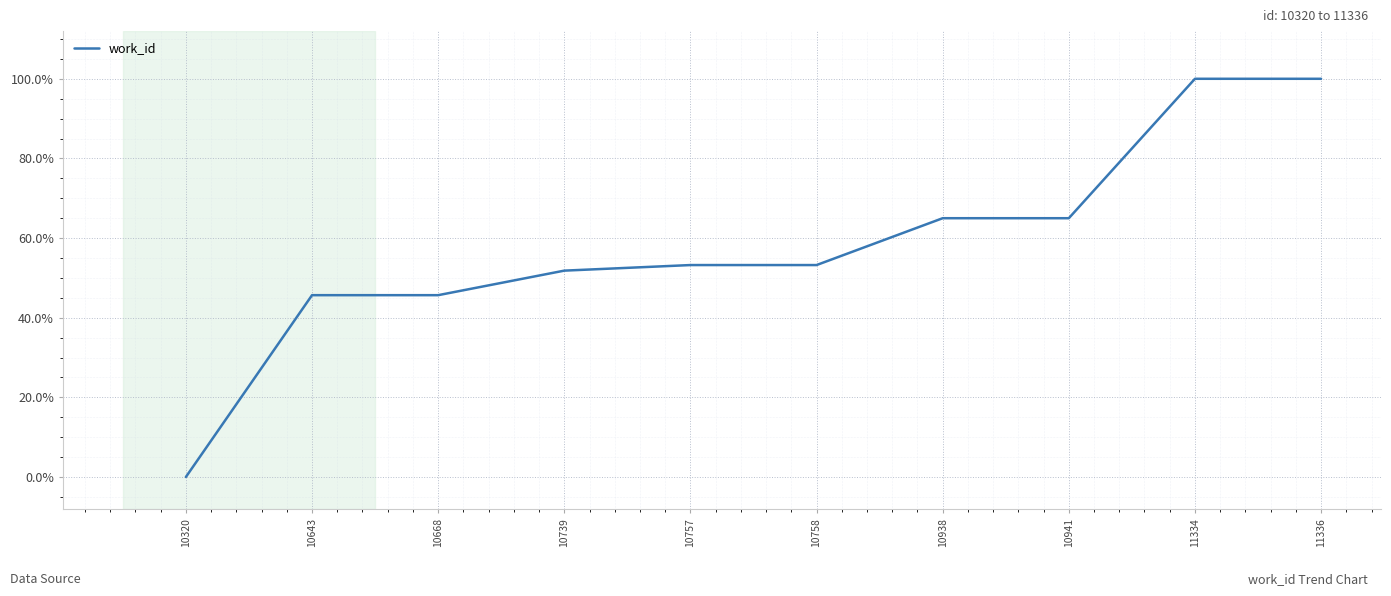

Reading left to right, list all the values displayed in this chart.

10320=0.0	10643=0.5	10668=0.5	10739=0.5	10757=0.5	10758=0.5	10938=0.6	10941=0.6	11334=1.0	11336=1.0